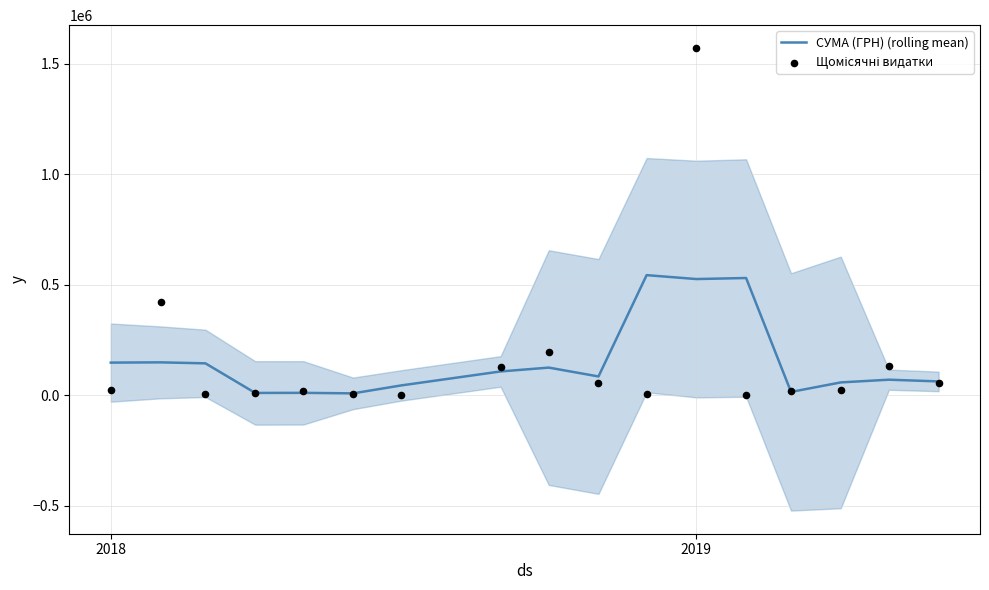

Which series has the largest total across all categories?

Щомісячні видатки